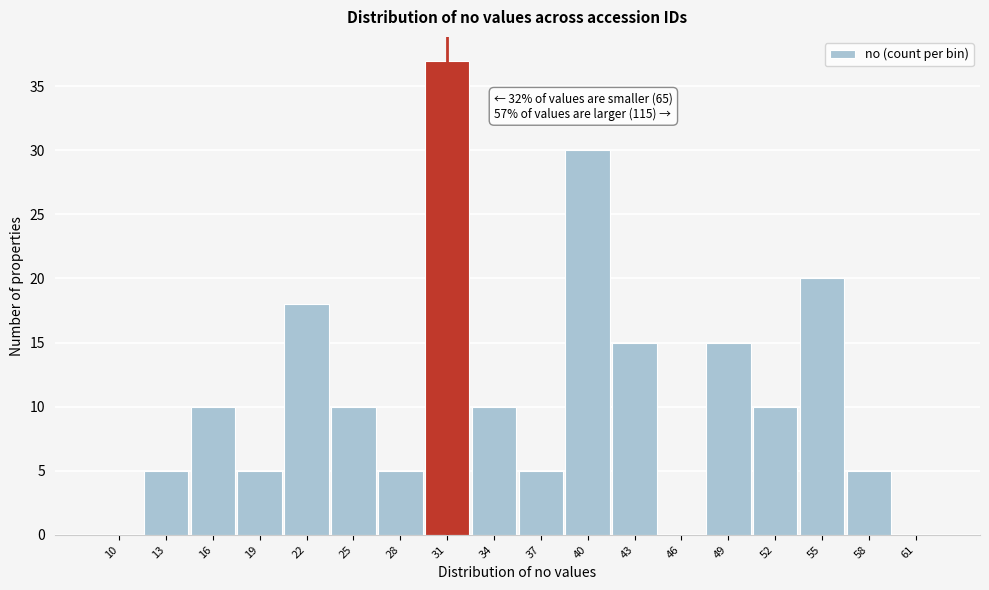

Reading left to right, transcribe all the data shown in this chart.

10=0	13=5	16=10	19=5	22=18	25=10	28=5	31=37	34=10	37=5	40=30	43=15	46=0	49=15	52=10	55=20	58=5	61=0